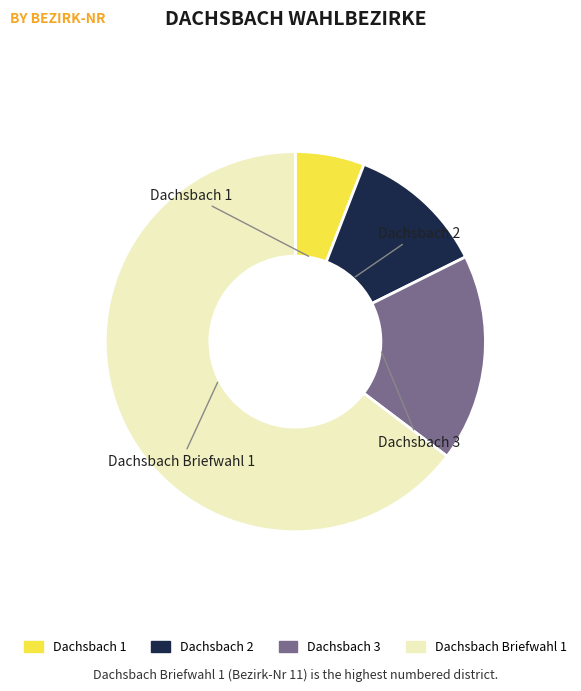

Between Dachsbach 2 and Dachsbach Briefwahl 1, which is larger?

Dachsbach Briefwahl 1